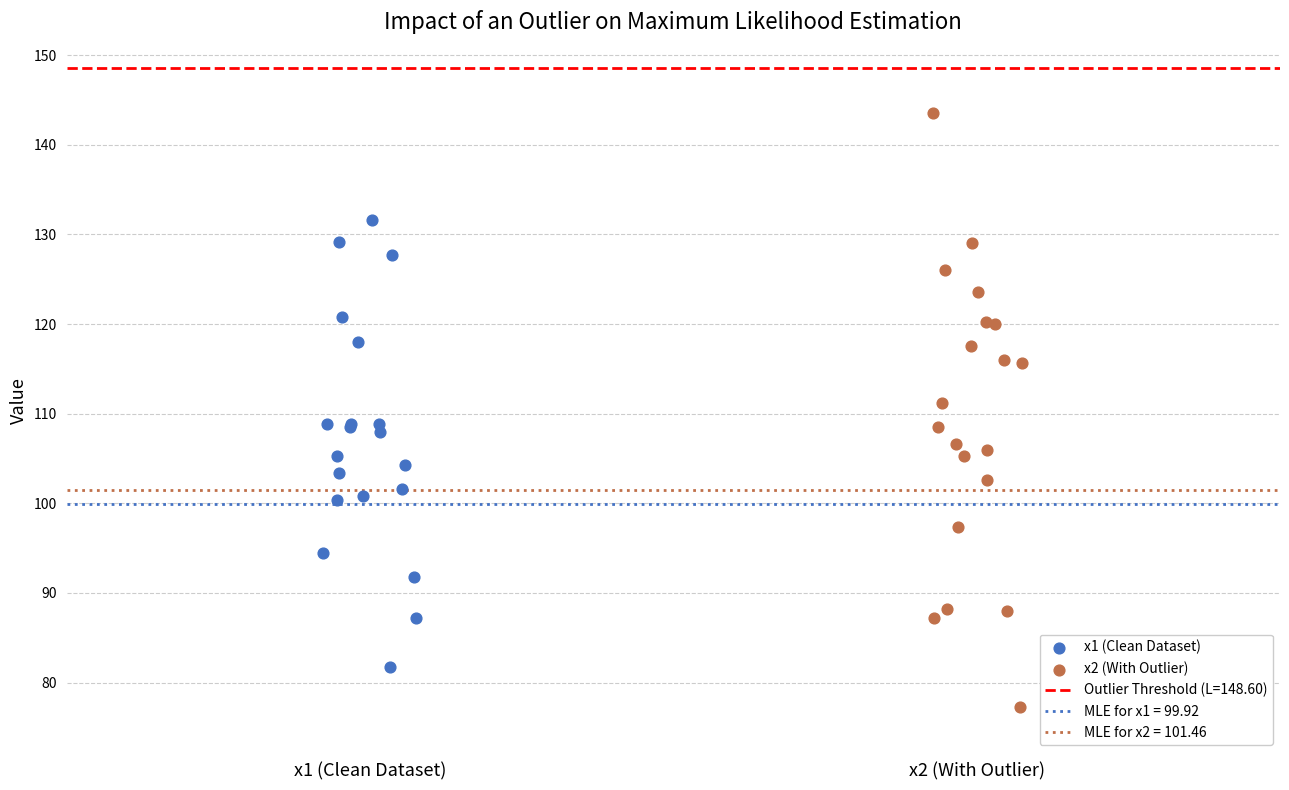

Which series contains the highest Y value?

x2 (With Outlier)